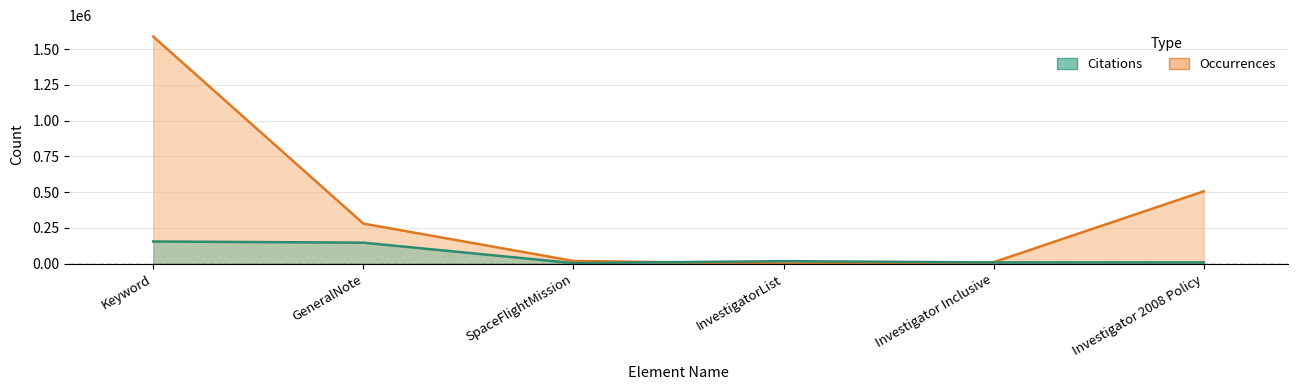

Between InvestigatorList and Investigator Inclusive, which series saw the biggest shift?

Occurrences